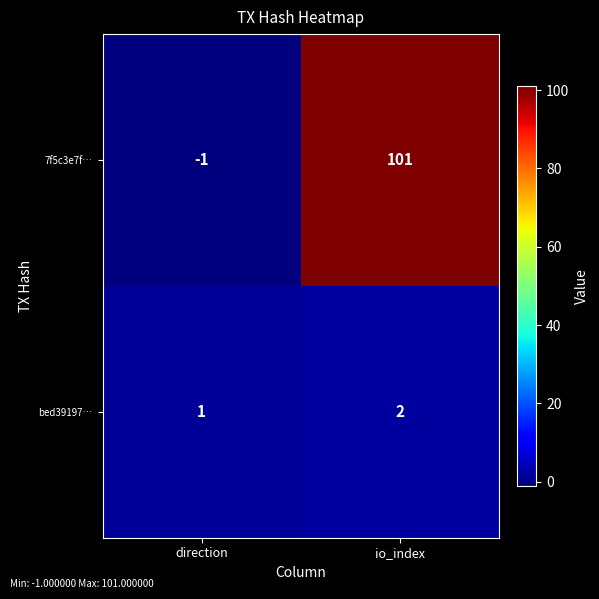

Reading left to right, extract all data points from this chart.

7f5c3e7f…: direction=-1	io_index=101
bed39197…: direction=1	io_index=2